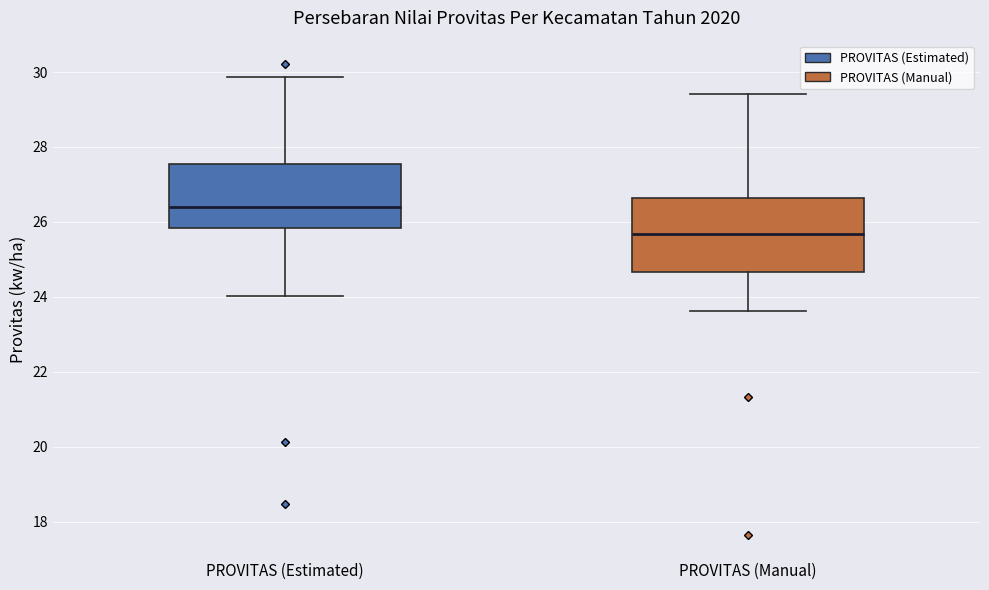

Which box's median line is the lowest?

PROVITAS (Manual)